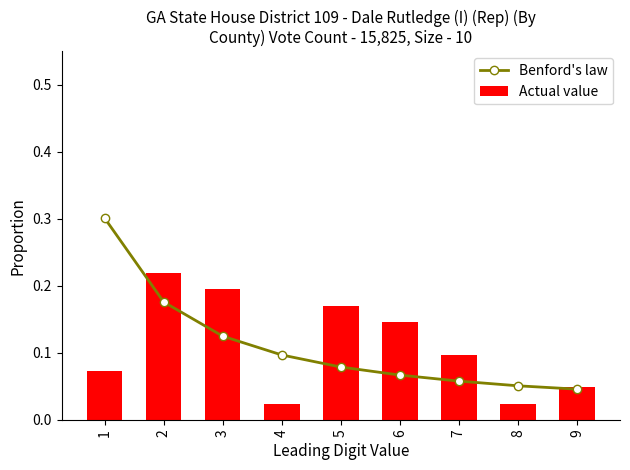

What is the difference between the maximum and second lowest values in the Benford's law series?

0.2